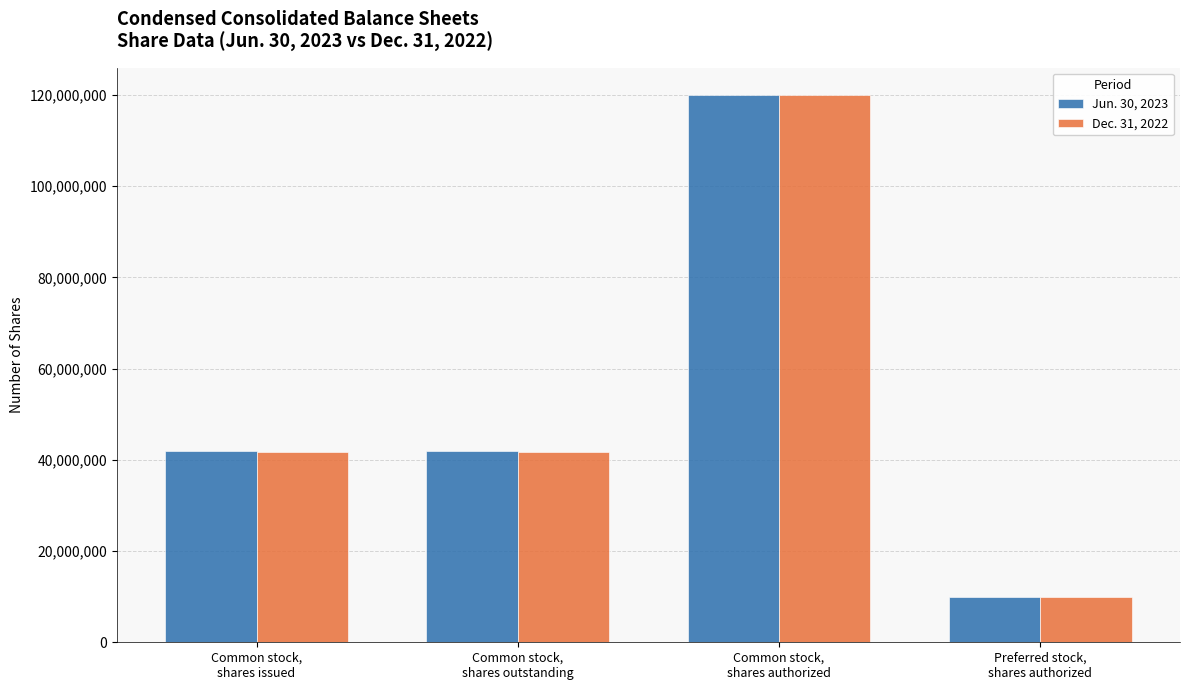

How many values in the Dec. 31, 2022 series are below 41735557?

1